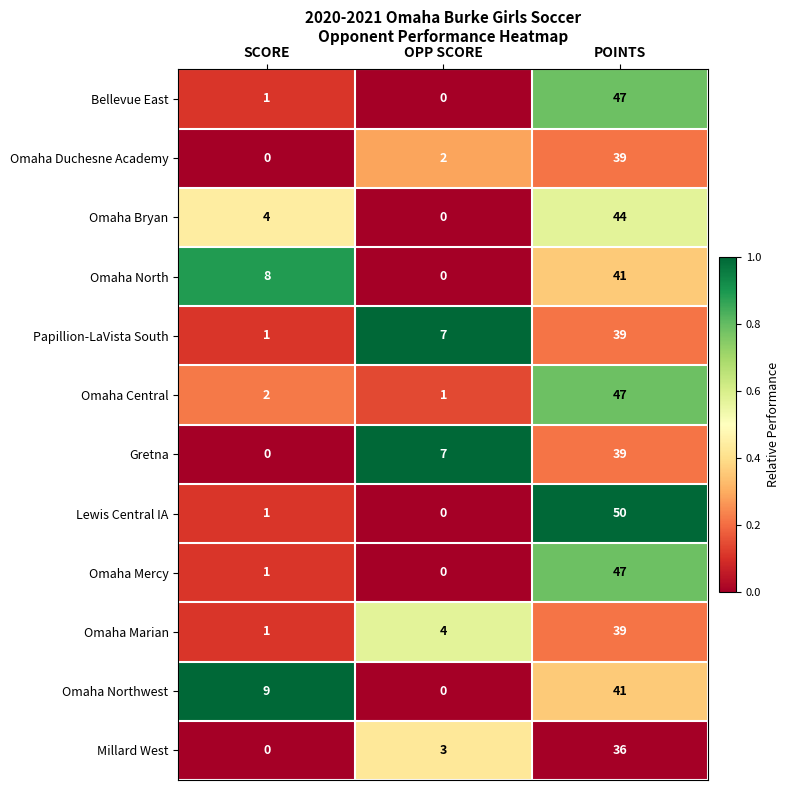

Is it true that Omaha Marian equals 65 at POINTS?

False